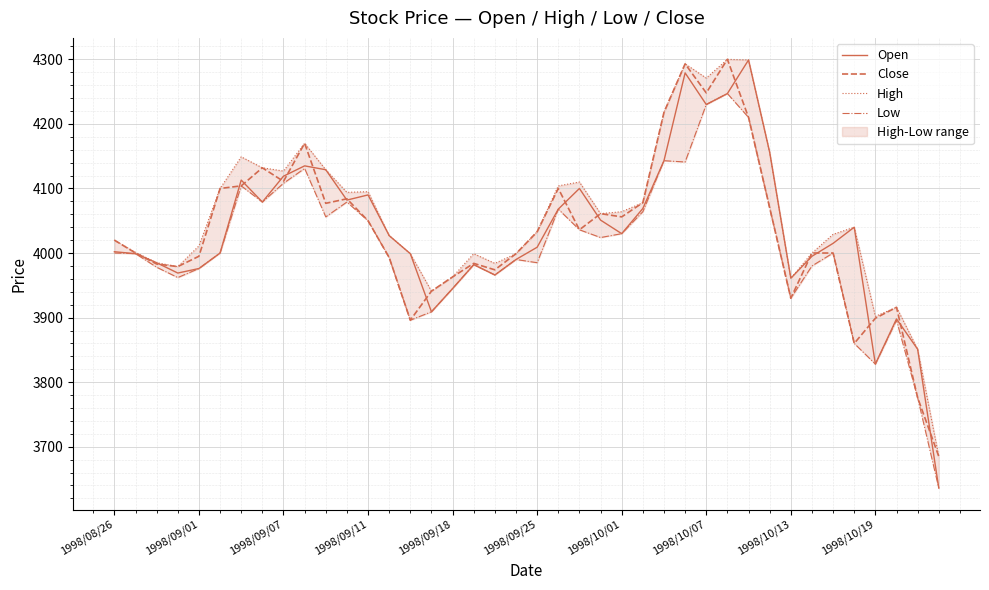

Is it true that High equals 4218 at 26?

True